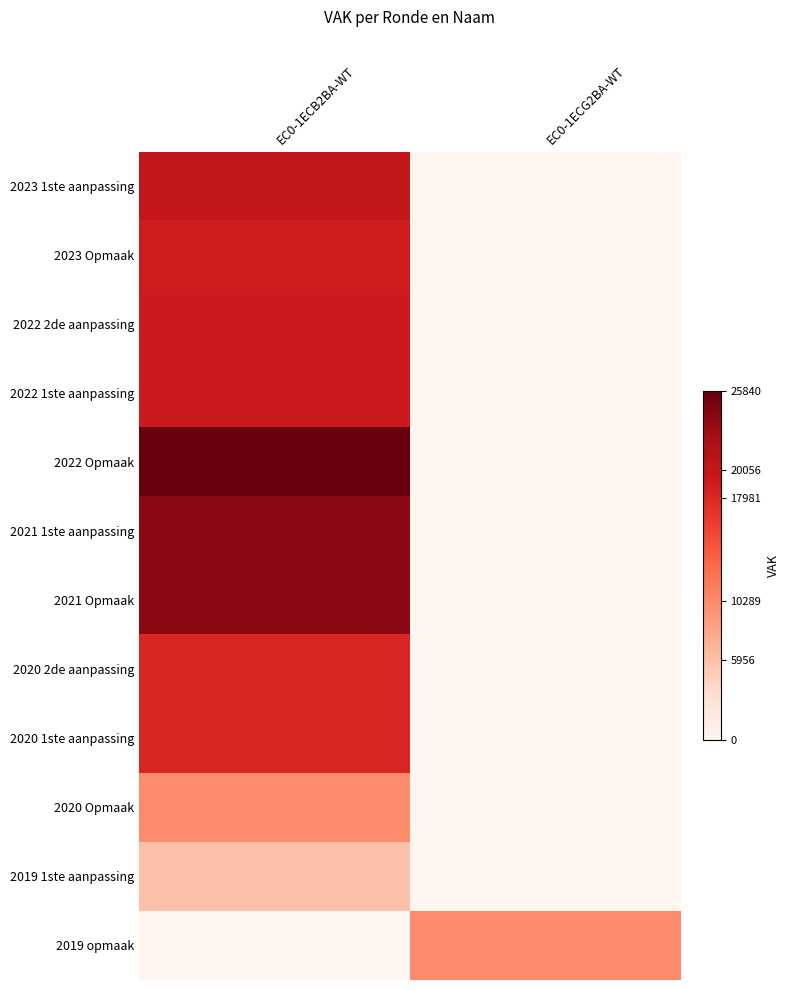

Between EC0-1ECB2BA-WT and EC0-1ECG2BA-WT, which is larger?

EC0-1ECB2BA-WT